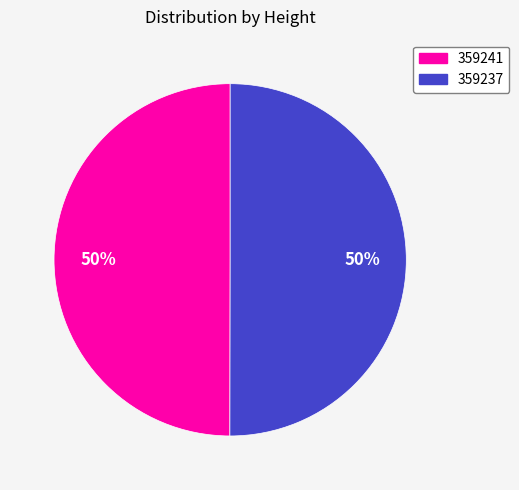

To the nearest percent, what is the combined percentage of 359241 and 359237?

100%